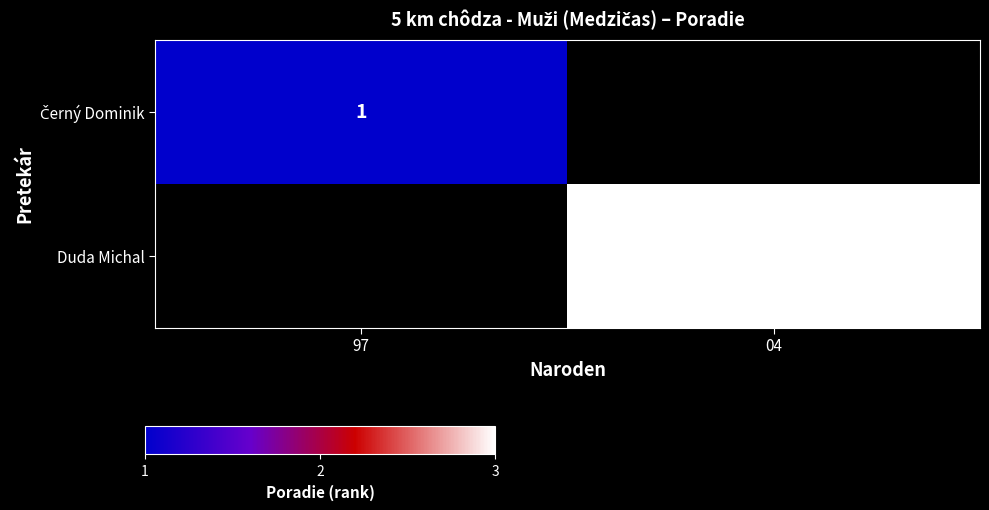

Is it true that Duda Michal equals 3 at 04?

True